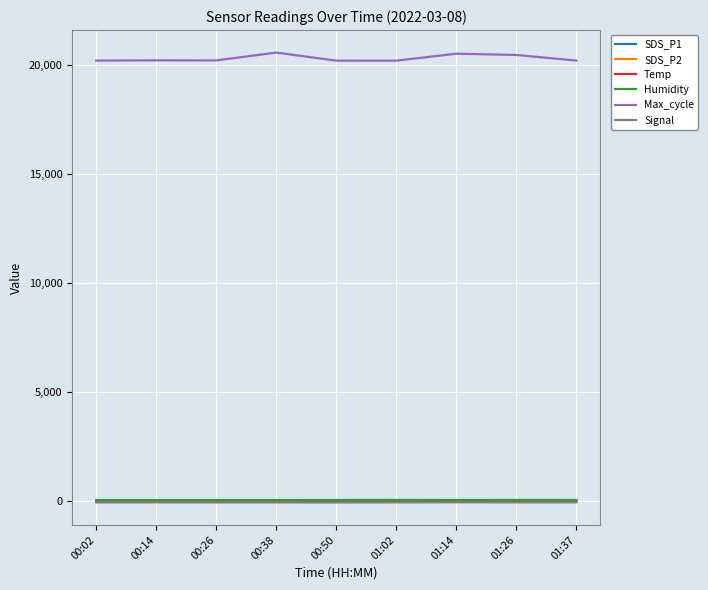

True or false: Temp and Signal cross at least once.

False